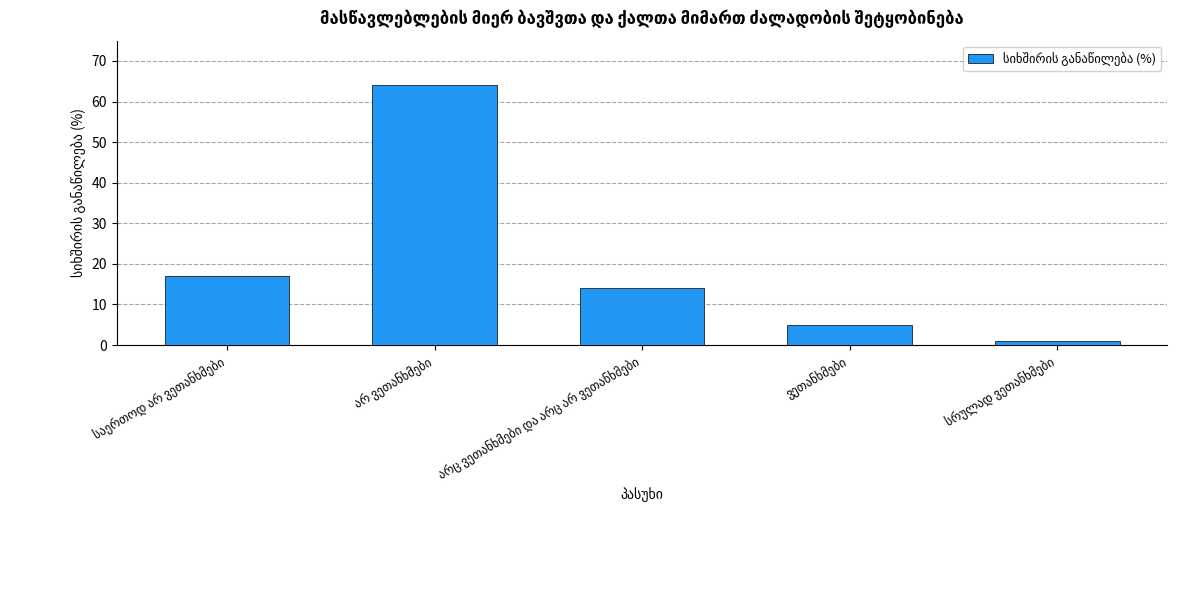

What is the smallest value displayed?

1